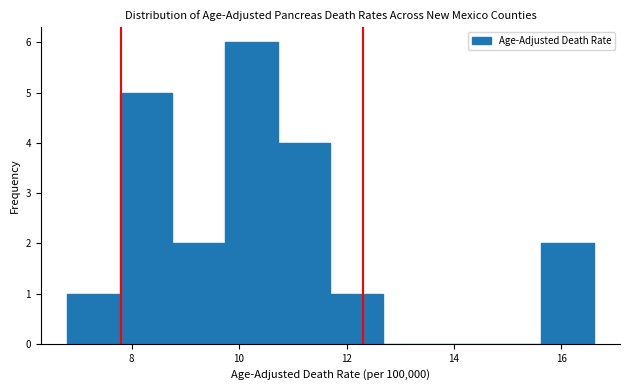

Reading left to right, list every bar in this chart as the range it spans on the x-axis followed by its height. Neither the bar edges nor the heights are printed on the chart, so give them approximately, as read against the axes.

6.80 to 7.78: 1
7.78 to 8.76: 5
8.76 to 9.74: 2
9.74 to 10.72: 6
10.72 to 11.70: 4
11.70 to 12.68: 1
12.68 to 13.66: 0
13.66 to 14.64: 0
14.64 to 15.62: 0
15.62 to 16.60: 2